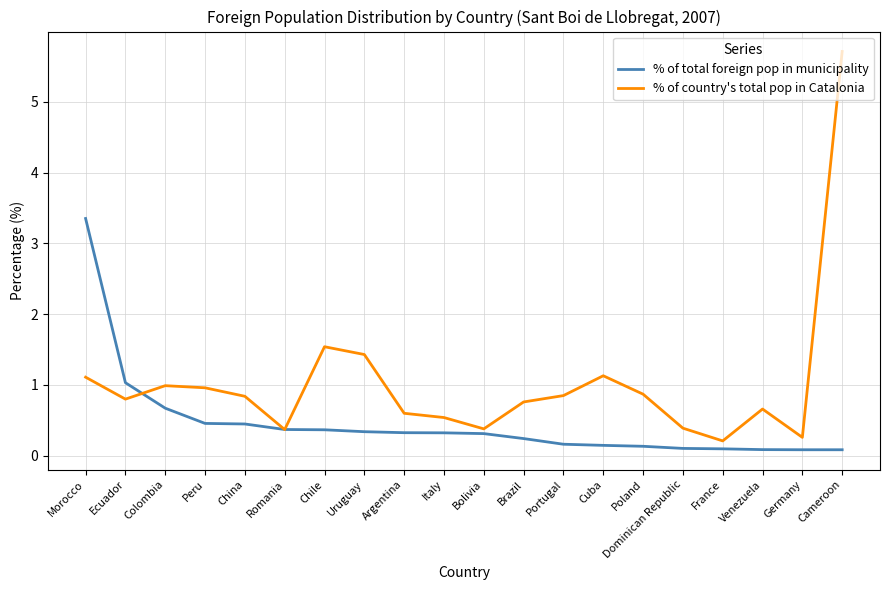

Count the number of categories in the chart.

20